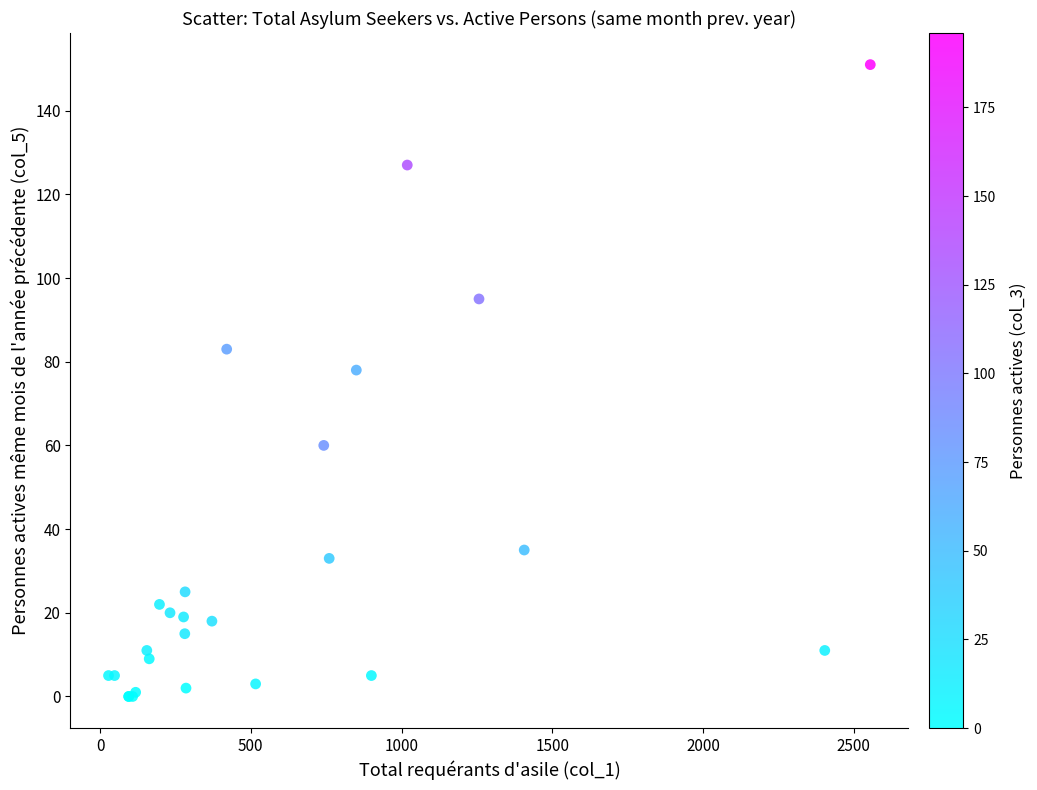

What Y value in the scatter plot is closest to 75?

78